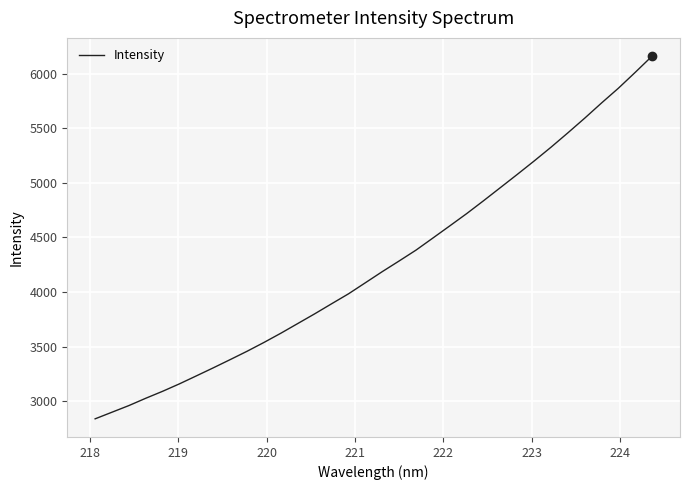

What is the smallest value displayed?

2837.0